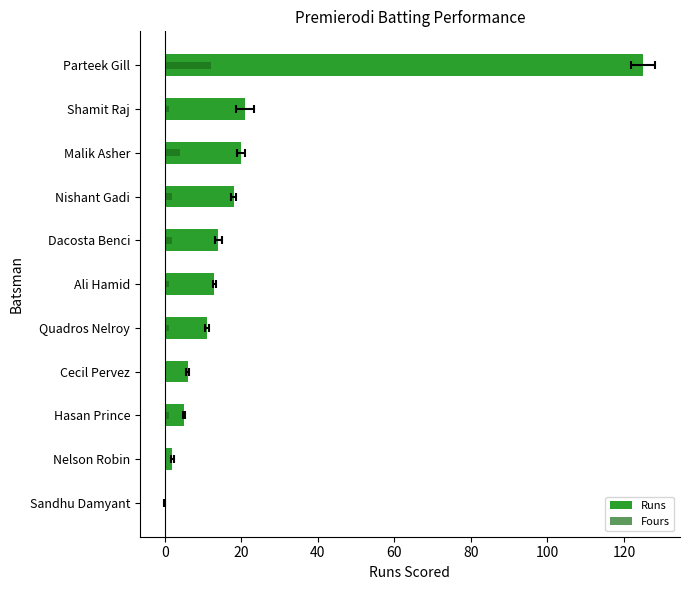

List the series in order of their overall mean, highest first.

Runs, Fours